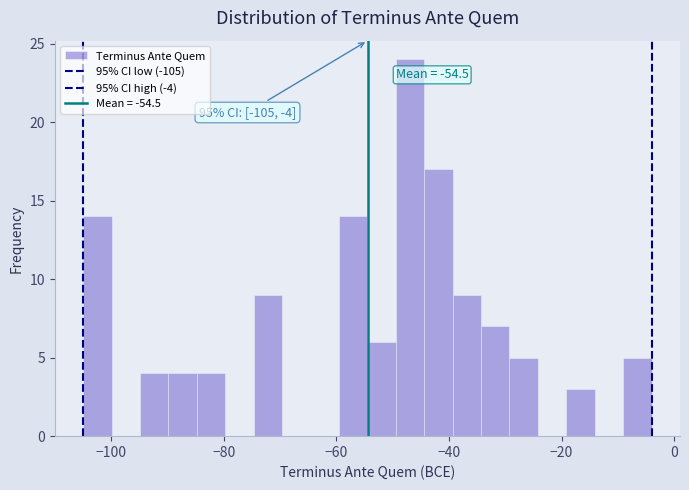

Read against the x-axis, roughly where is the centre of the tallest bar?

-46